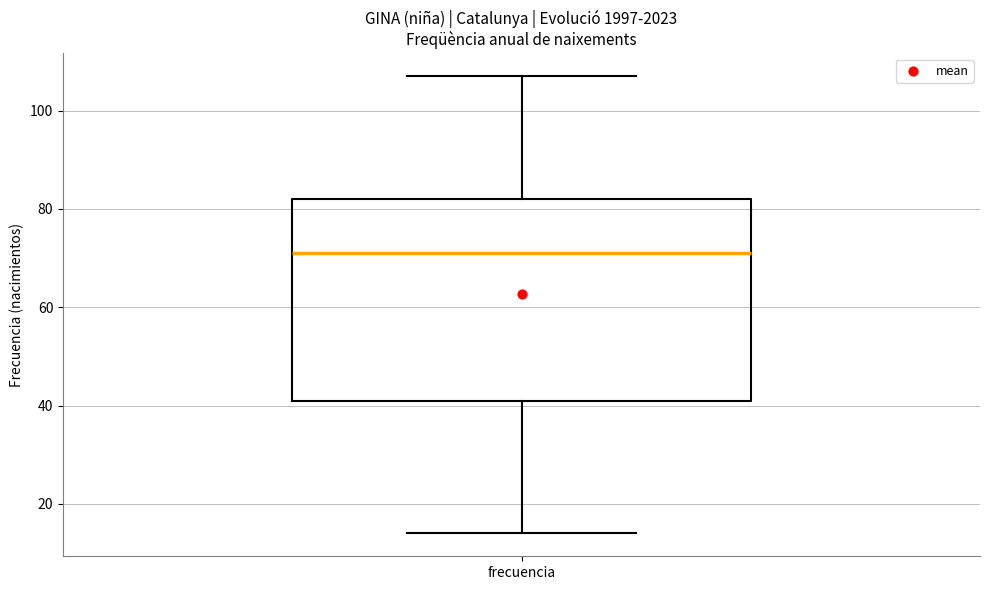

Read this box plot against the y-axis: the position of the median line, the range covered by the box, and the ends of both whiskers. The values are not printed on the chart, so give them approximately, as read against the axis.

median 72, box 42 to 82, whiskers 14 to 108